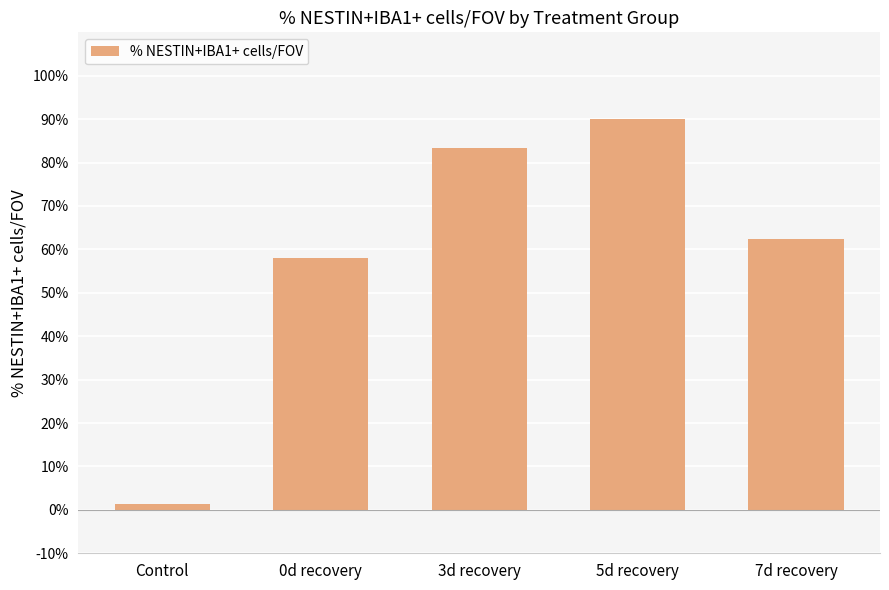

Where is the data nearest to the value 45?

0d recovery